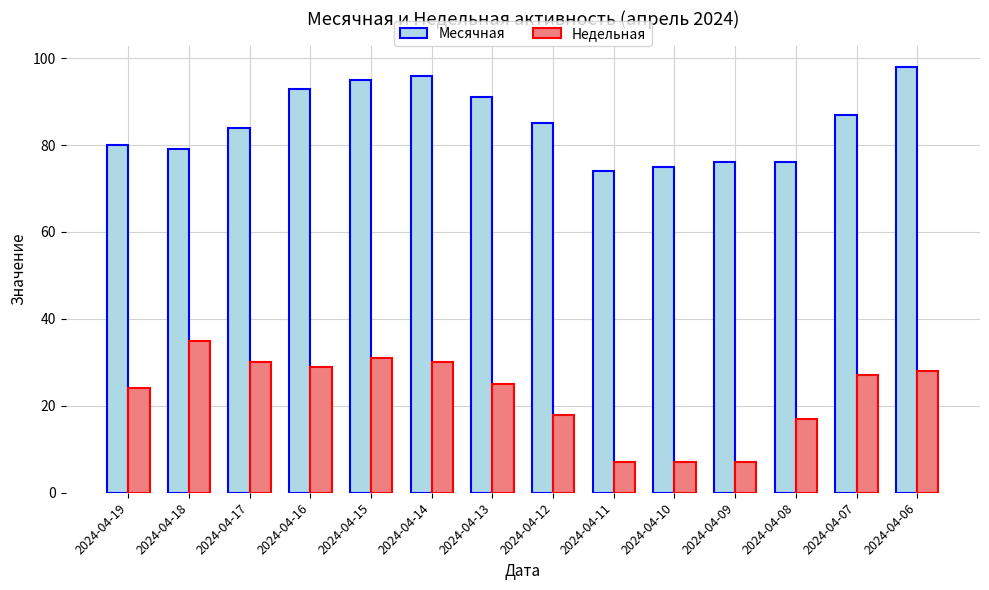

Reading left to right, extract all data points from this chart.

Месячная: 80	79	84	93	95	96	91	85	74	75	76	76	87	98
Недельная: 24	35	30	29	31	30	25	18	7	7	7	17	27	28